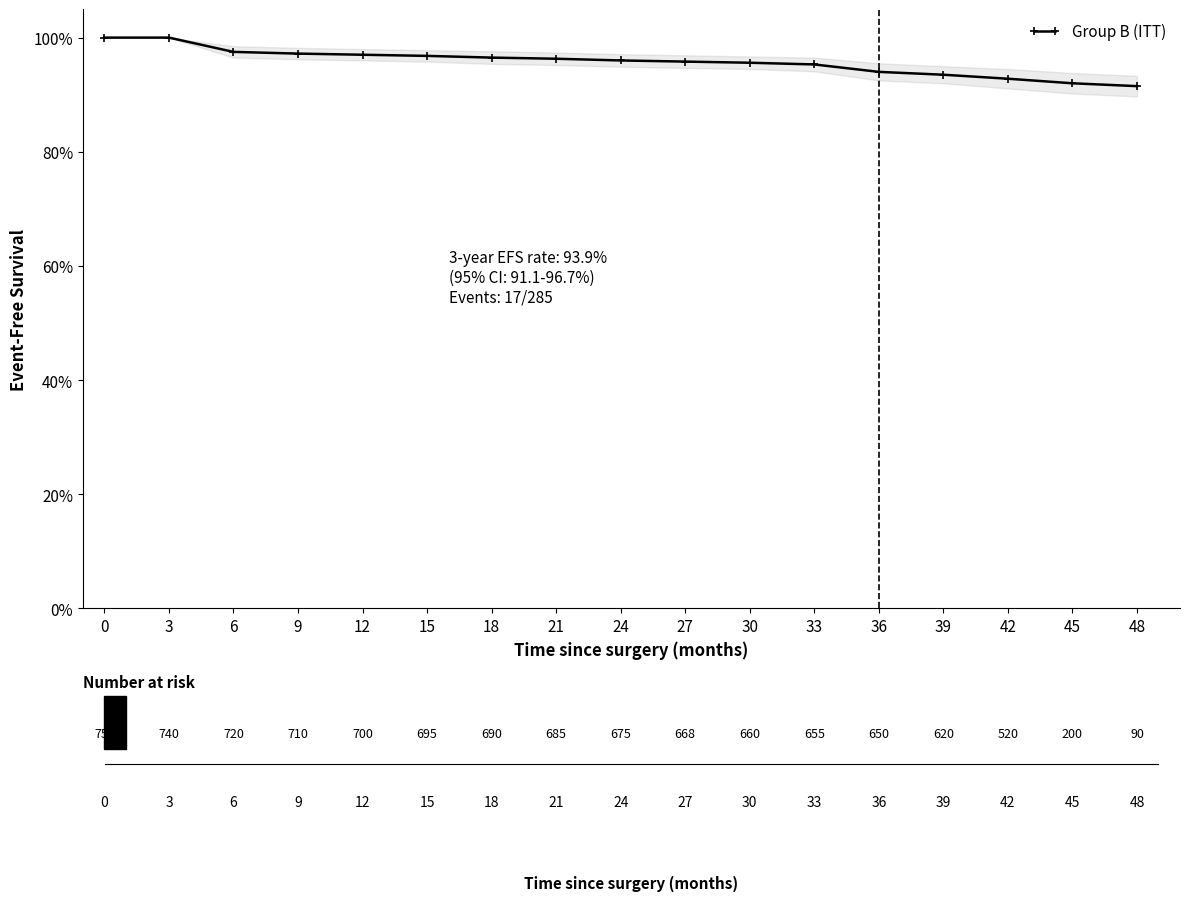

What is the maximum value shown in the chart?

1.0